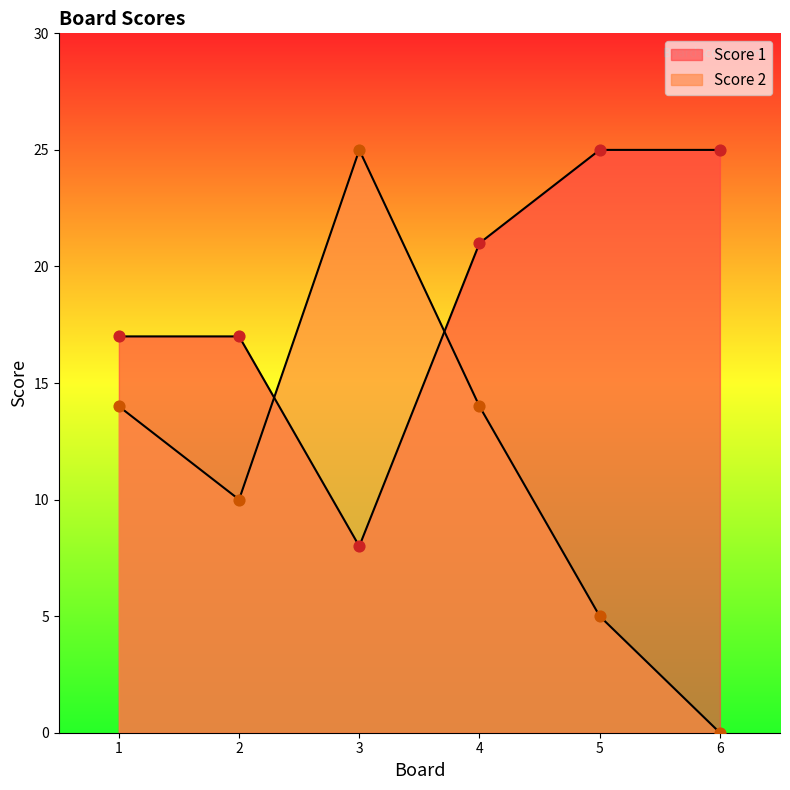

What are all the series names shown in the legend?

Score 1, Score 2